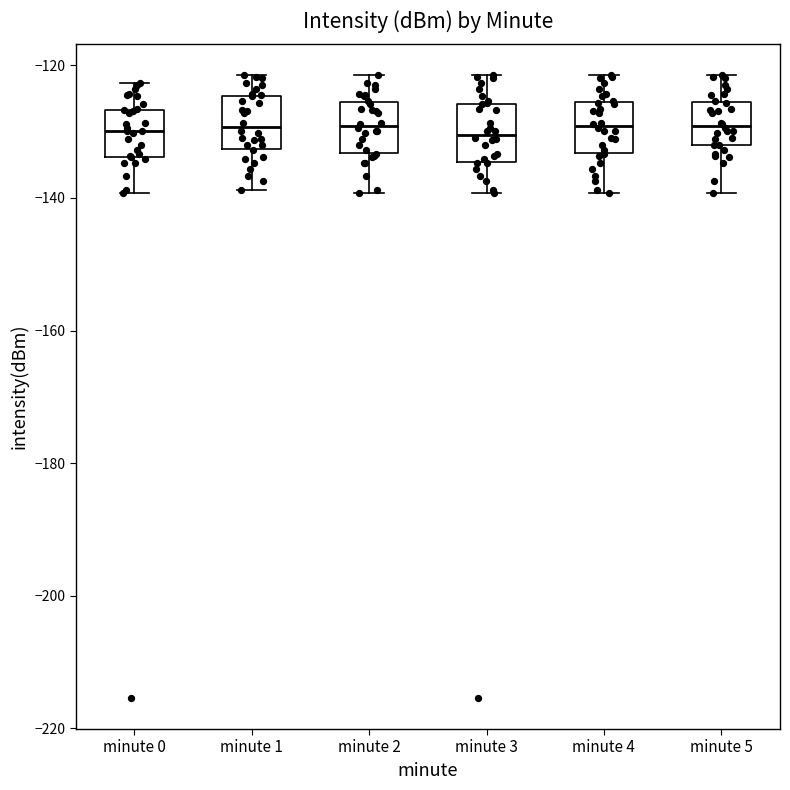

Reading left to right, transcribe this box plot: for each box, give where its median line is, the range the box spans, and where its two whiskers end, as read against the y-axis. The values are not printed on the chart, so give them approximately, as read against the axis.

minute 0: median -130, box -134 to -126, whiskers -140 to -122
minute 1: median -130, box -132 to -124, whiskers -138 to -122
minute 2: median -130, box -134 to -126, whiskers -140 to -122
minute 3: median -130, box -134 to -126, whiskers -140 to -122
minute 4: median -130, box -134 to -126, whiskers -140 to -122
minute 5: median -130, box -132 to -126, whiskers -140 to -122